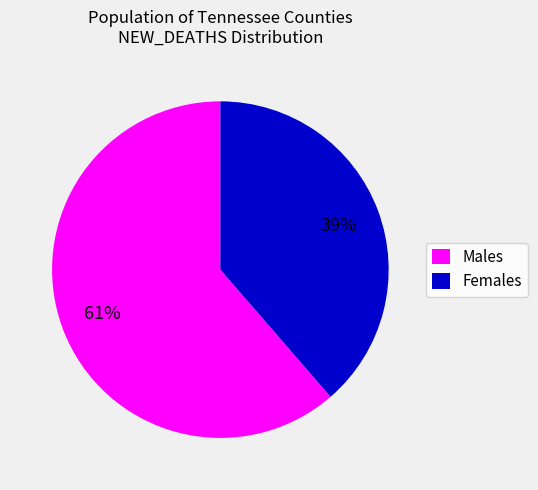

What is the ratio of the value at Males to the value at Females?

1.6